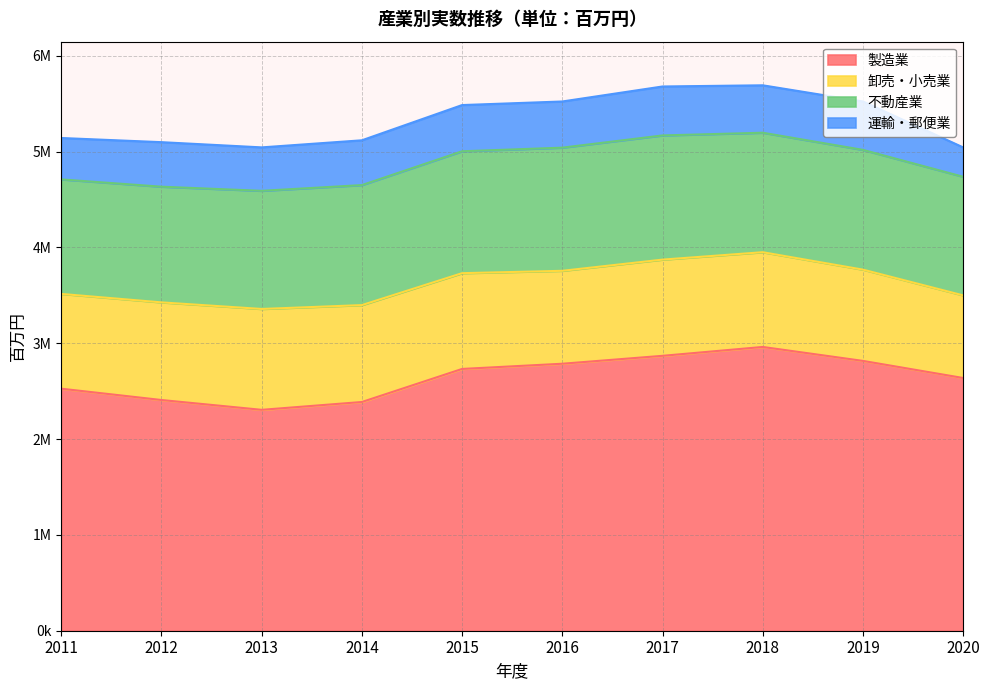

What is the minimum value for 運輸・郵便業?

306459